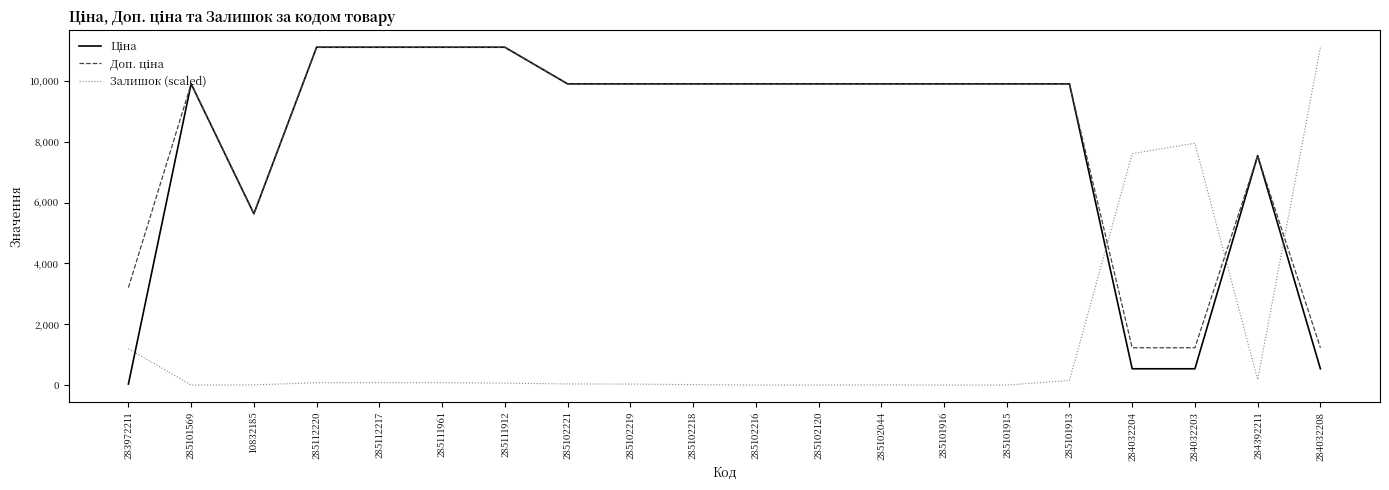

At which label does Залишок (scaled) reach its peak?

284032208